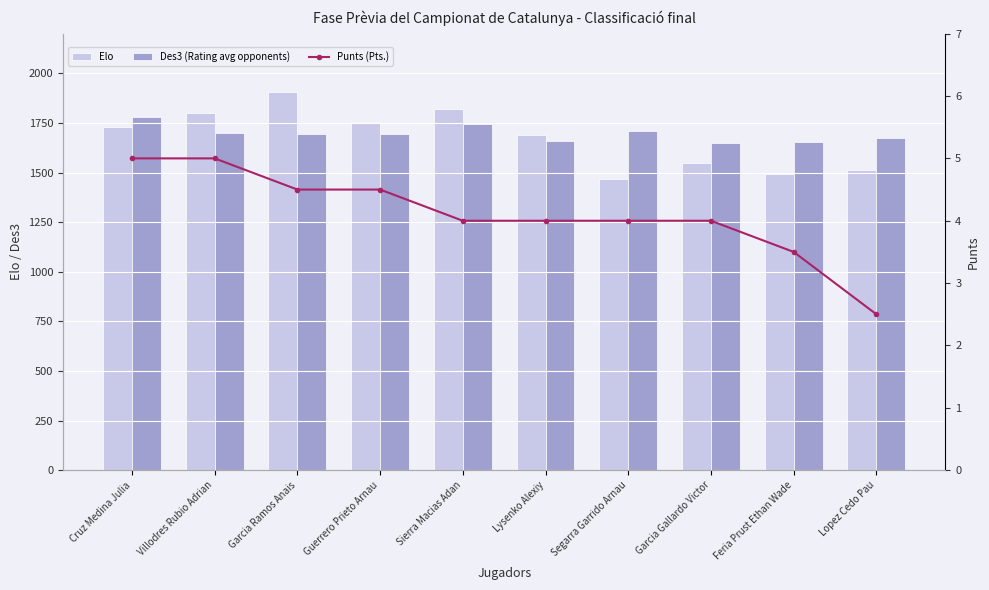

Between Lysenko Alexiy and Villodres Rubio Adrian, which is larger?

Villodres Rubio Adrian